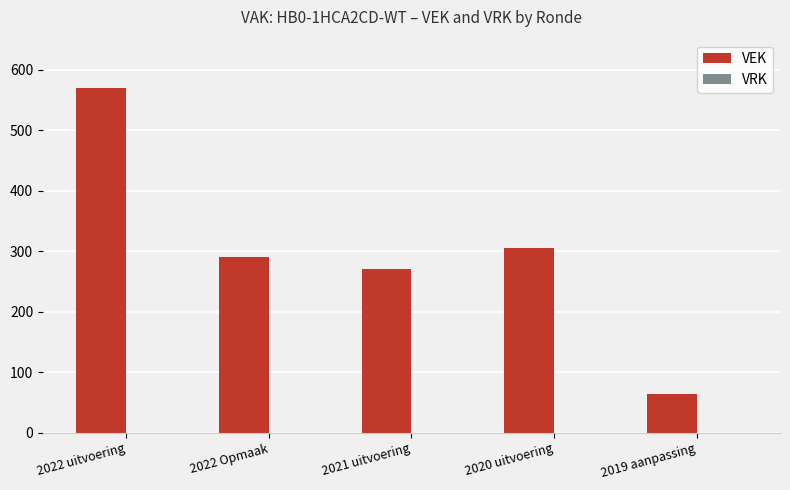

Between 2019 aanpassing and 2022 Opmaak, which is larger?

2022 Opmaak